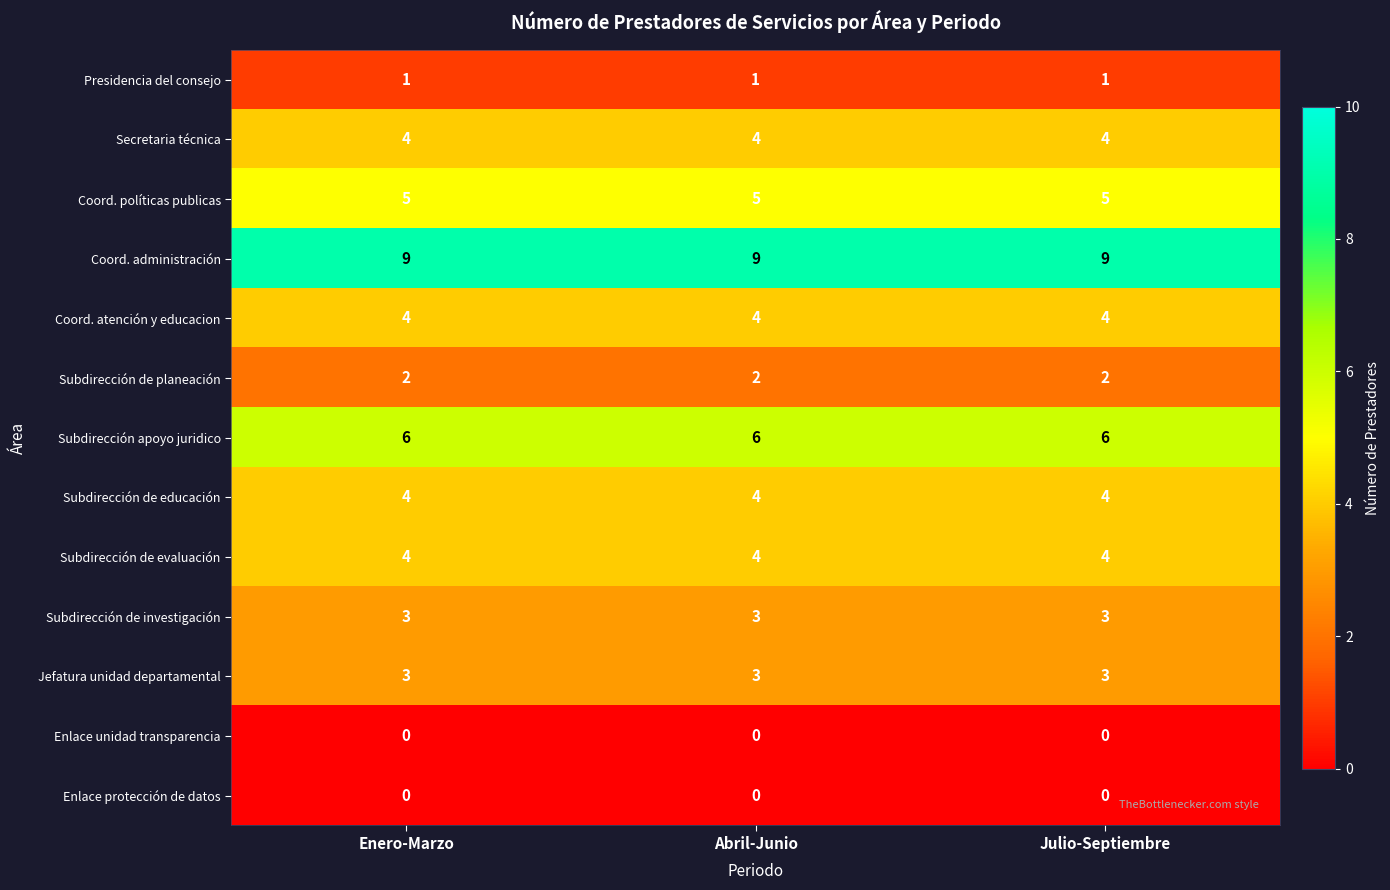

Read the Subdirección apoyo juridico value at Abril-Junio.

6